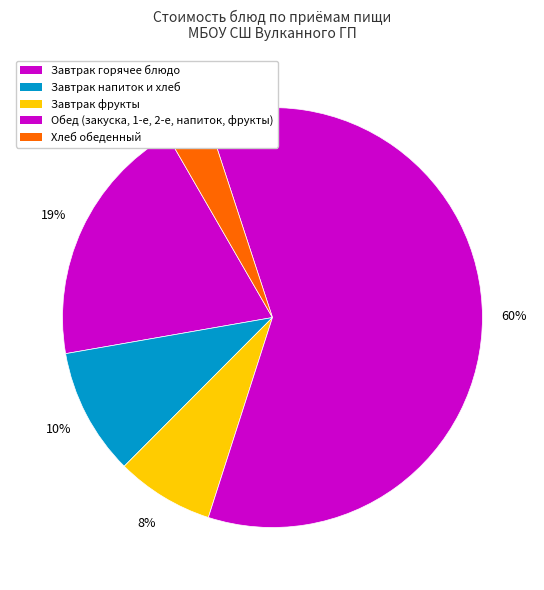

How many slices are in this pie chart?

5